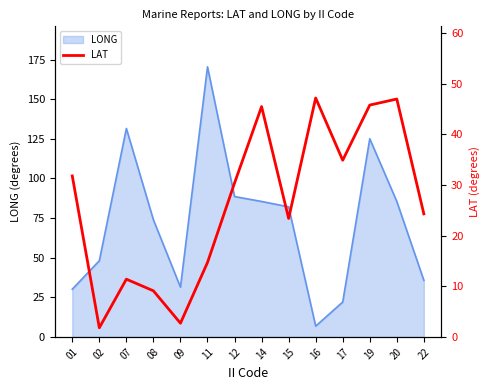

Rank the categories by value from highest to lowest.

16, 20, 19, 14, 17, 01, 12, 22, 15, 11, 07, 08, 09, 02